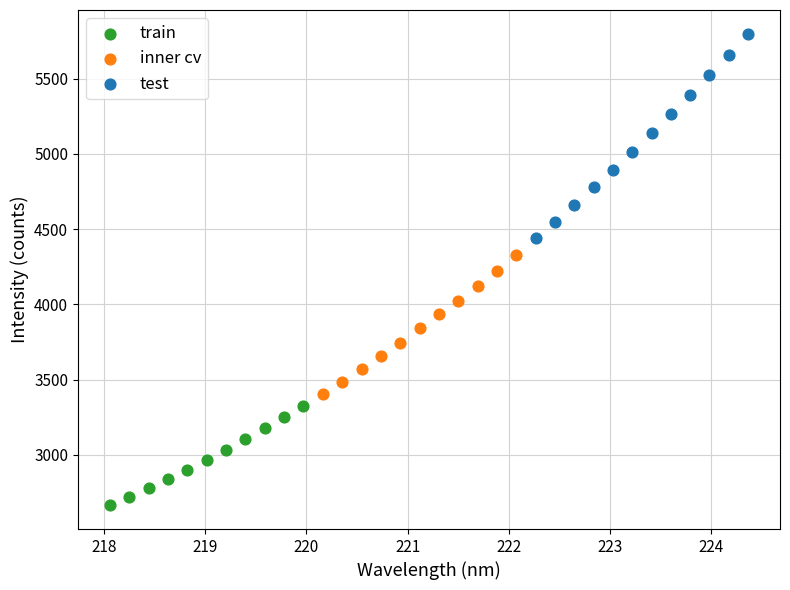

Which series contains the highest Y value?

test